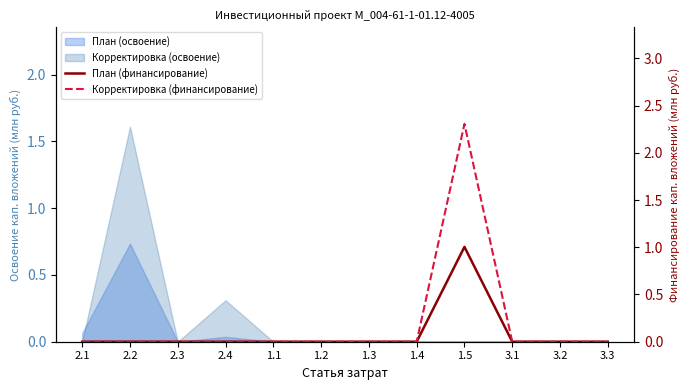

Which series changed the most between 1.5 and 3.3?

Корректировка (финансирование)